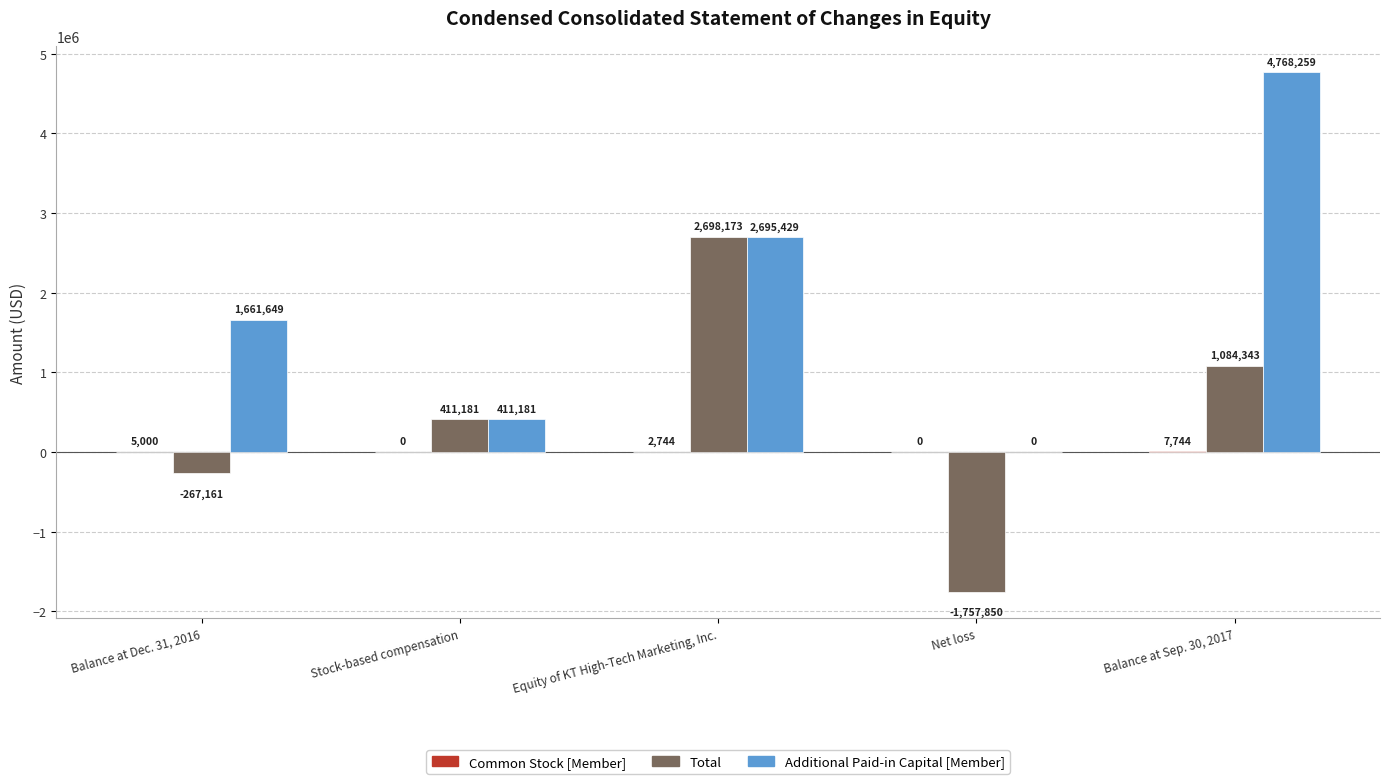

True or false: Additional Paid-in Capital [Member] has a value of 0 at Net loss.

True